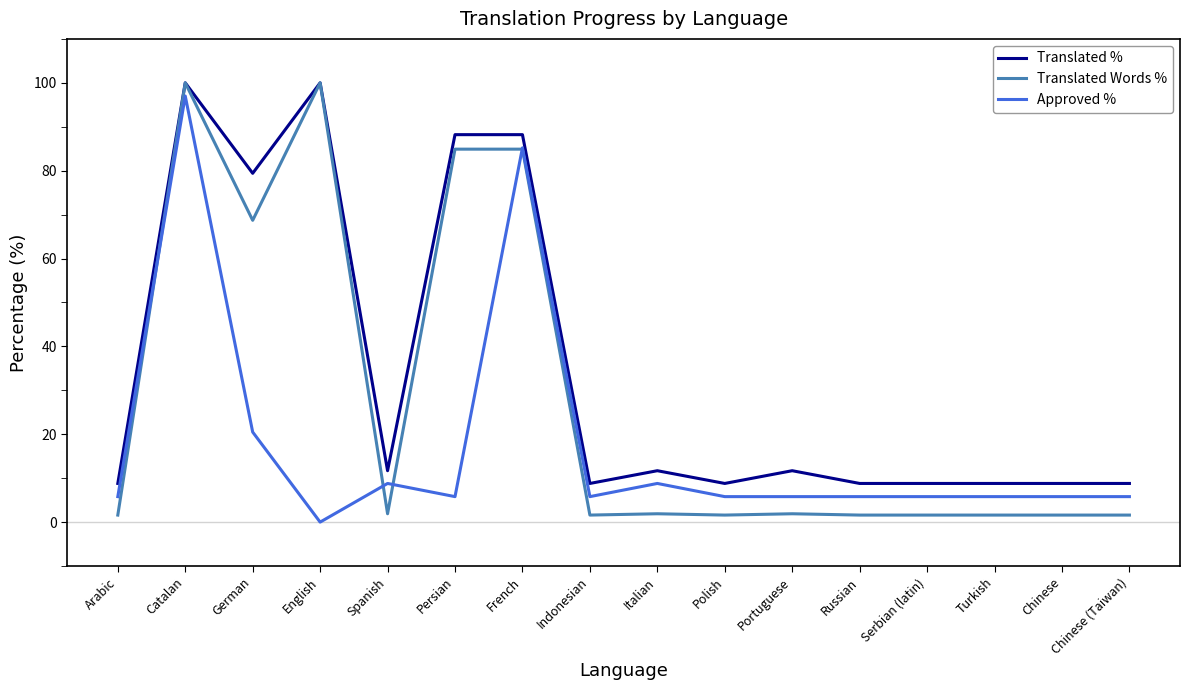

At which category does Translated Words % reach its first local peak?

Catalan